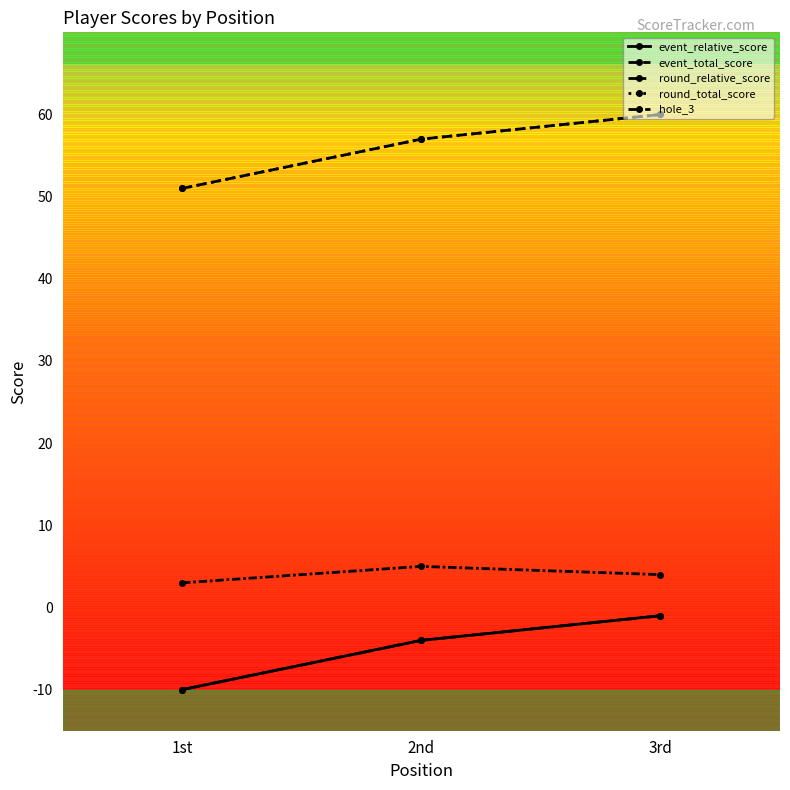

What is the difference between the event_relative_score values at 3rd and 1st?

9